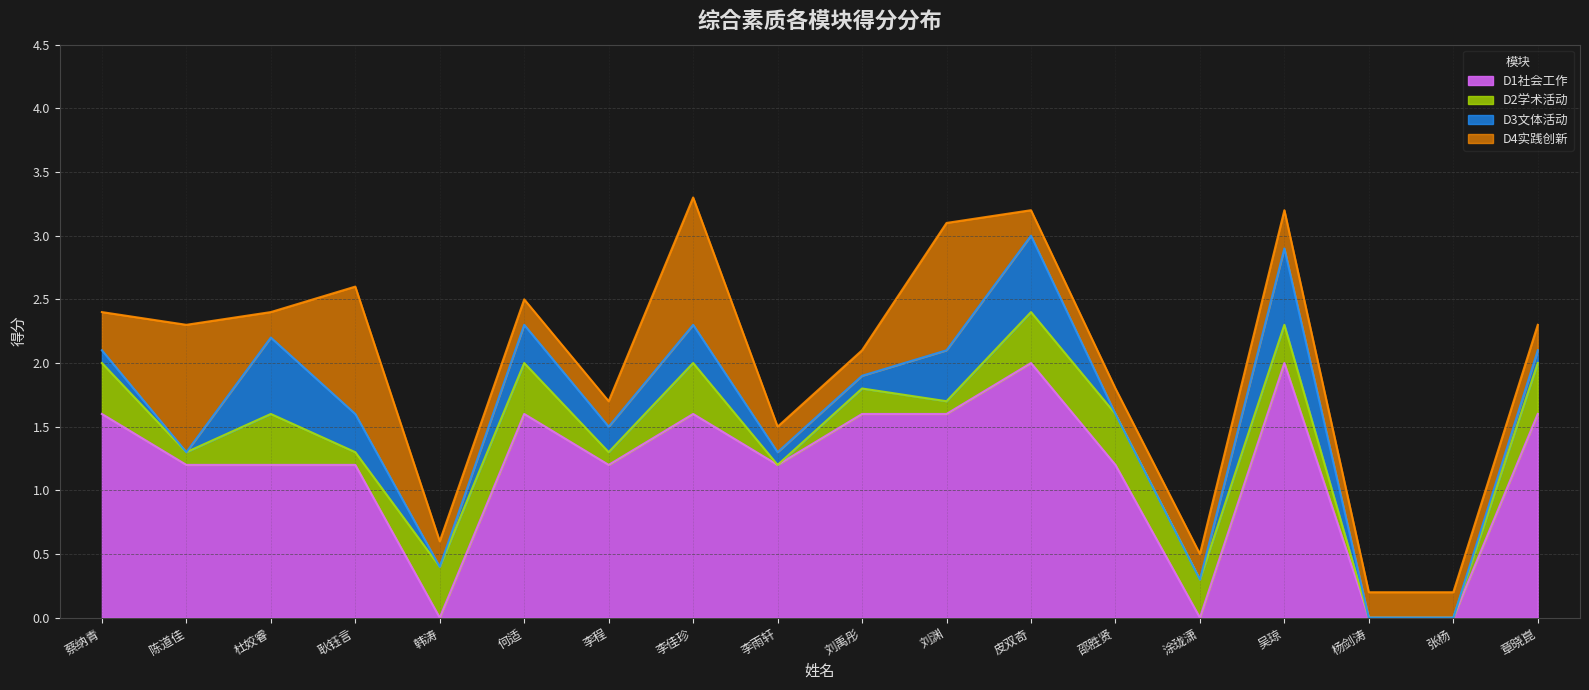

How many interior local valleys does the D3文体活动 series have?

3